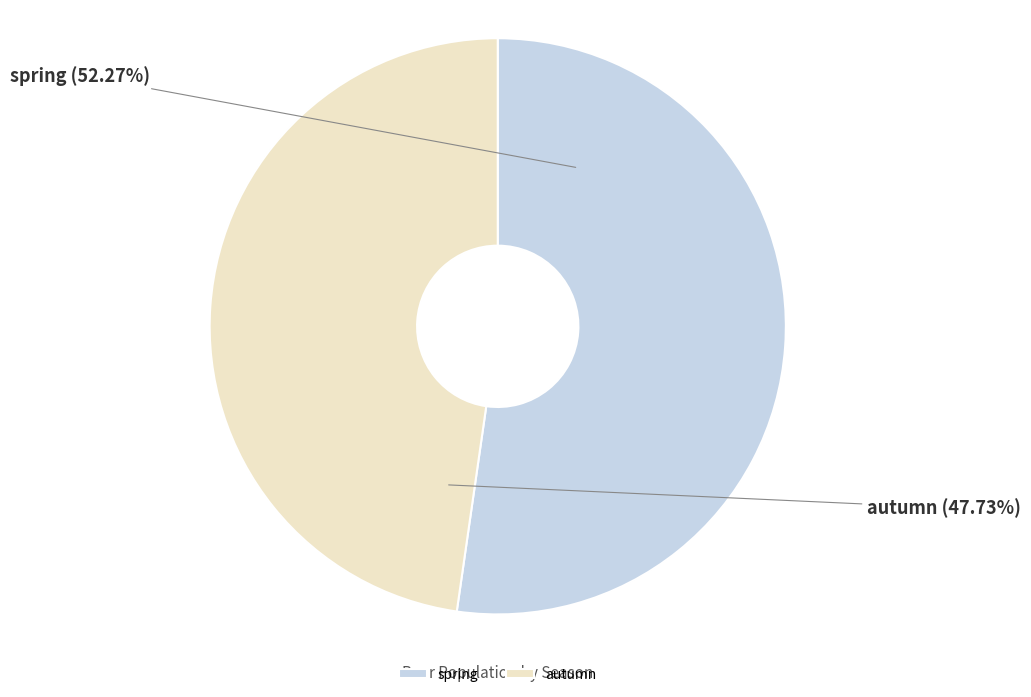

What portion of the pie excludes spring?

47.7%